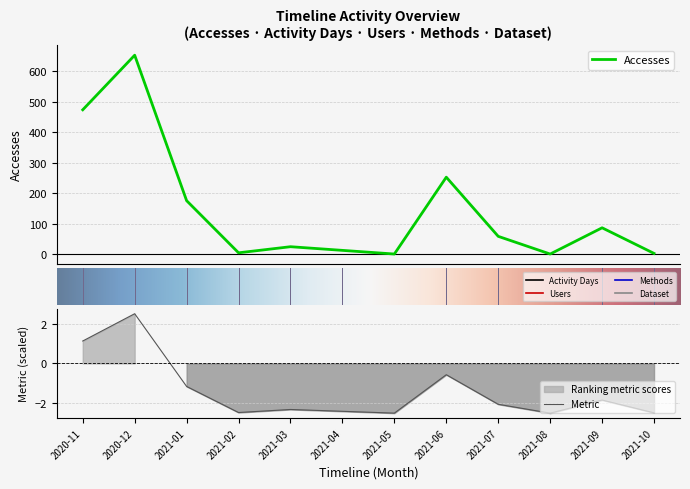

How many categories are shown in the chart?

12